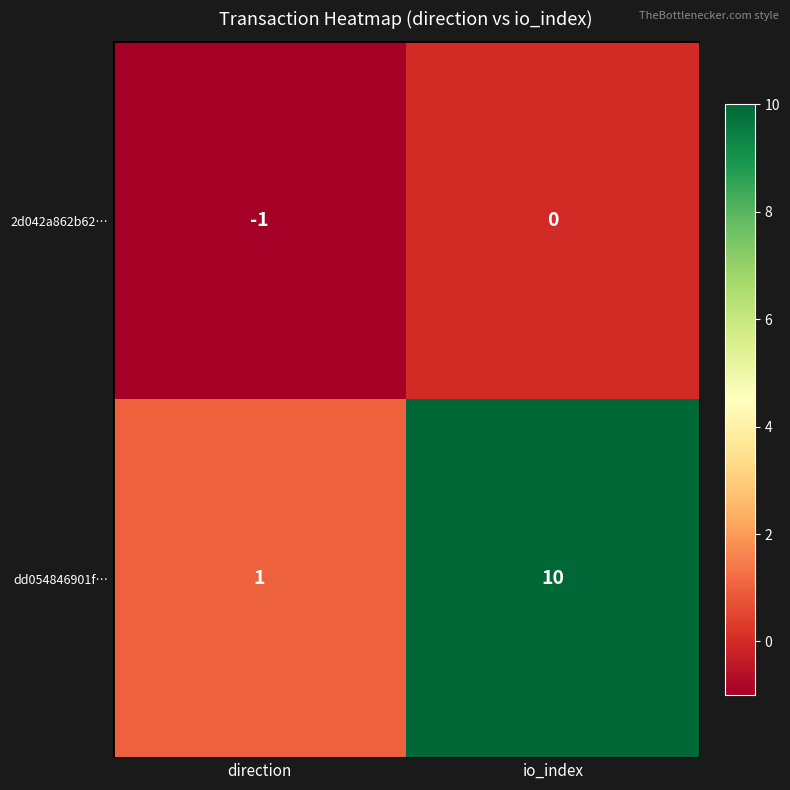

At which label does dd054846901f… reach its peak?

io_index